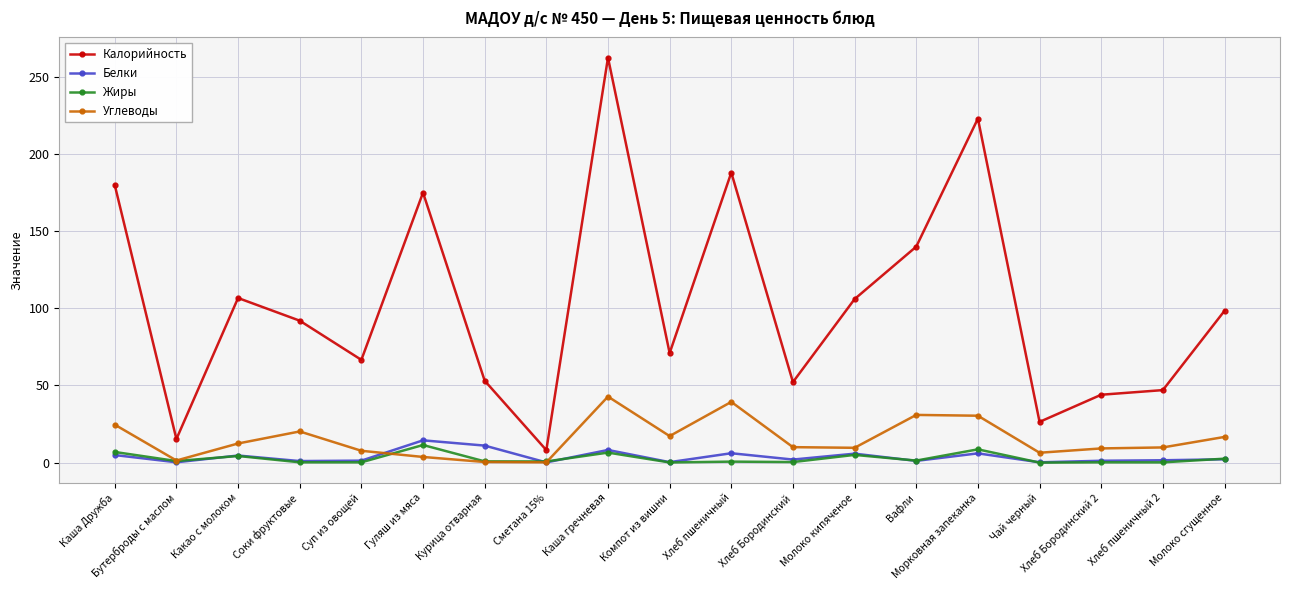

How many series are shown in this chart?

4